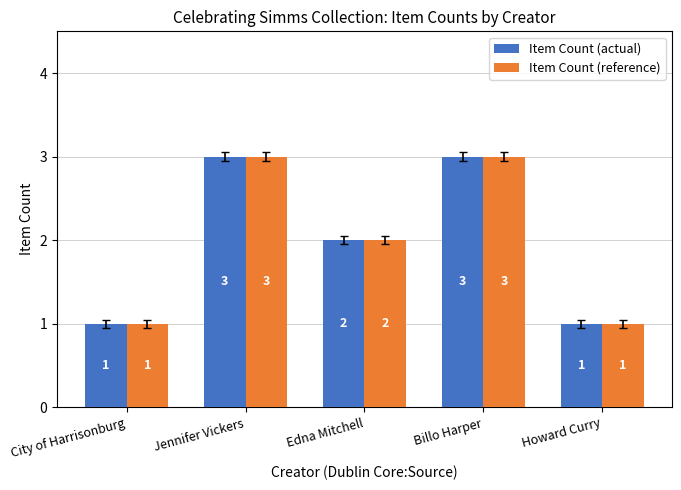

What position from the right is Jennifer Vickers?

4